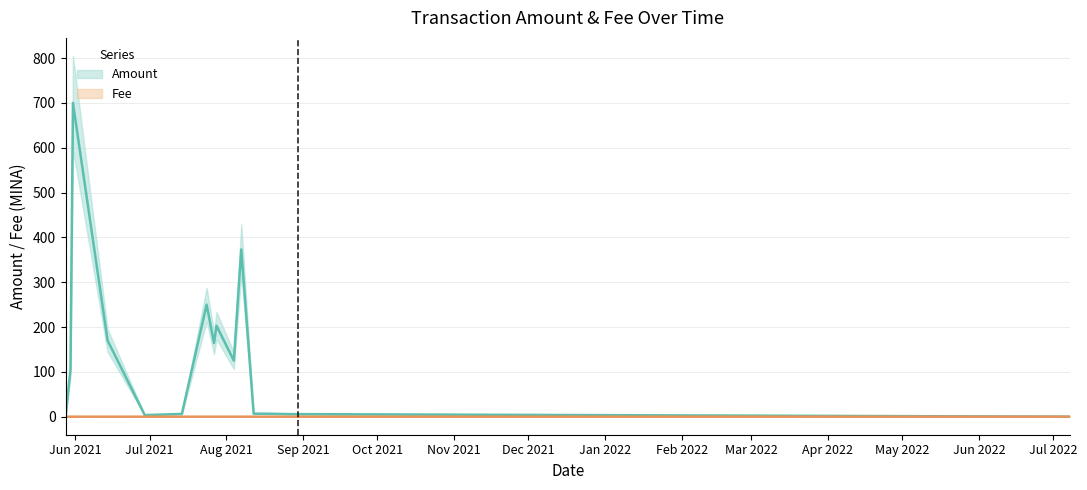

What is the label of the 15th point from the left?

2021-08-30